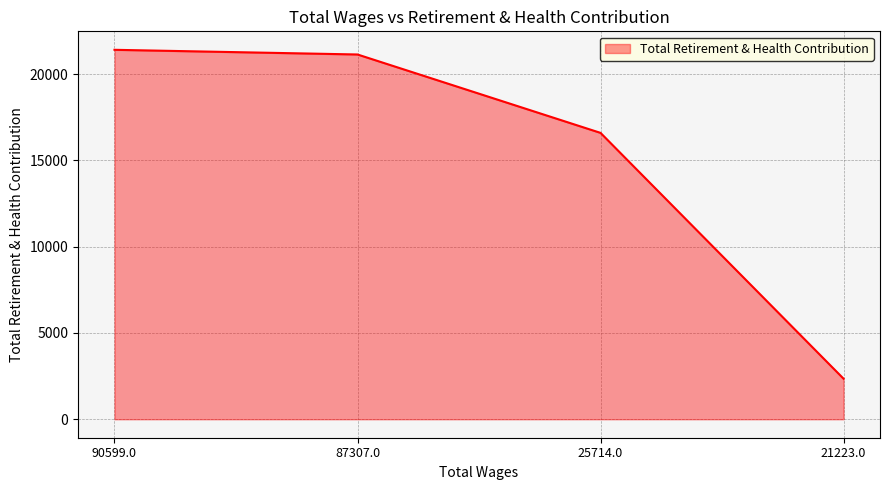

What is the difference between the maximum and second lowest values?

4814